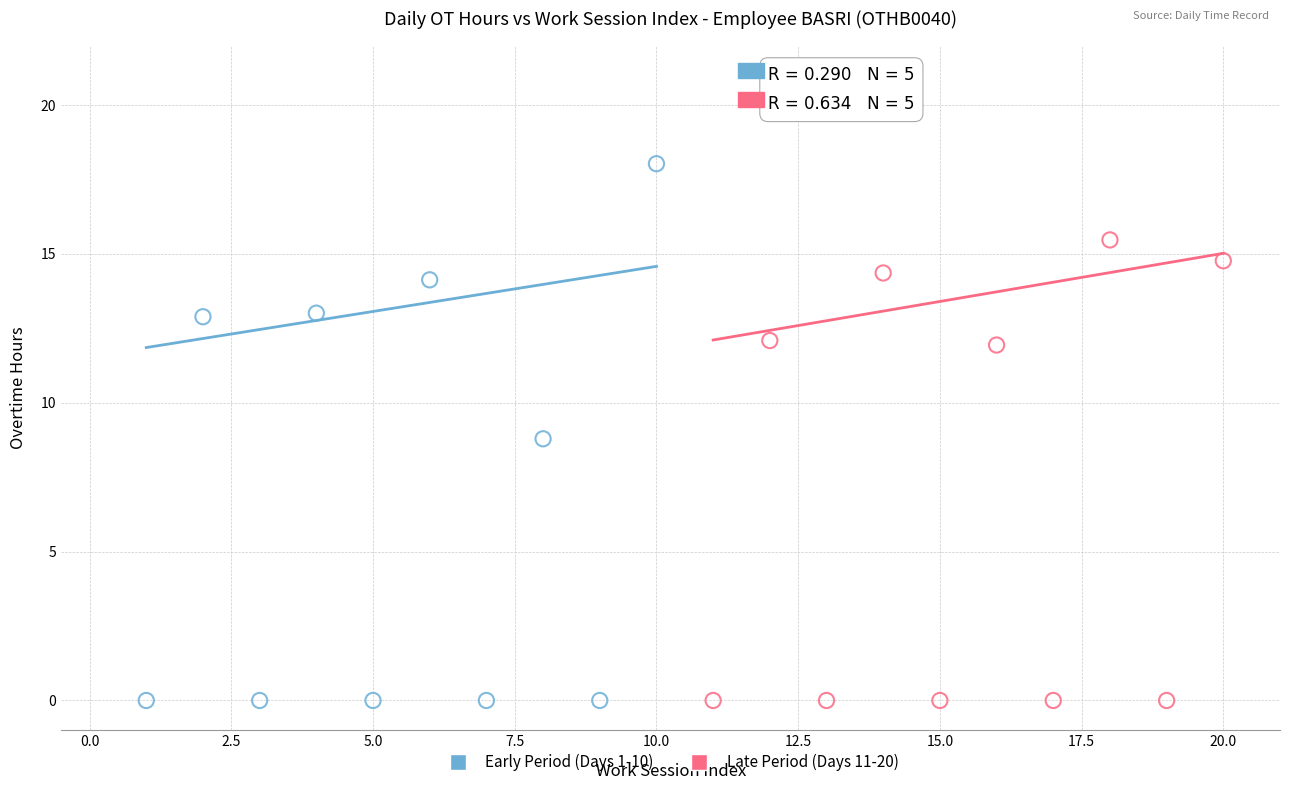

Which series contains the highest Y value?

Early Period (Days 1-10)